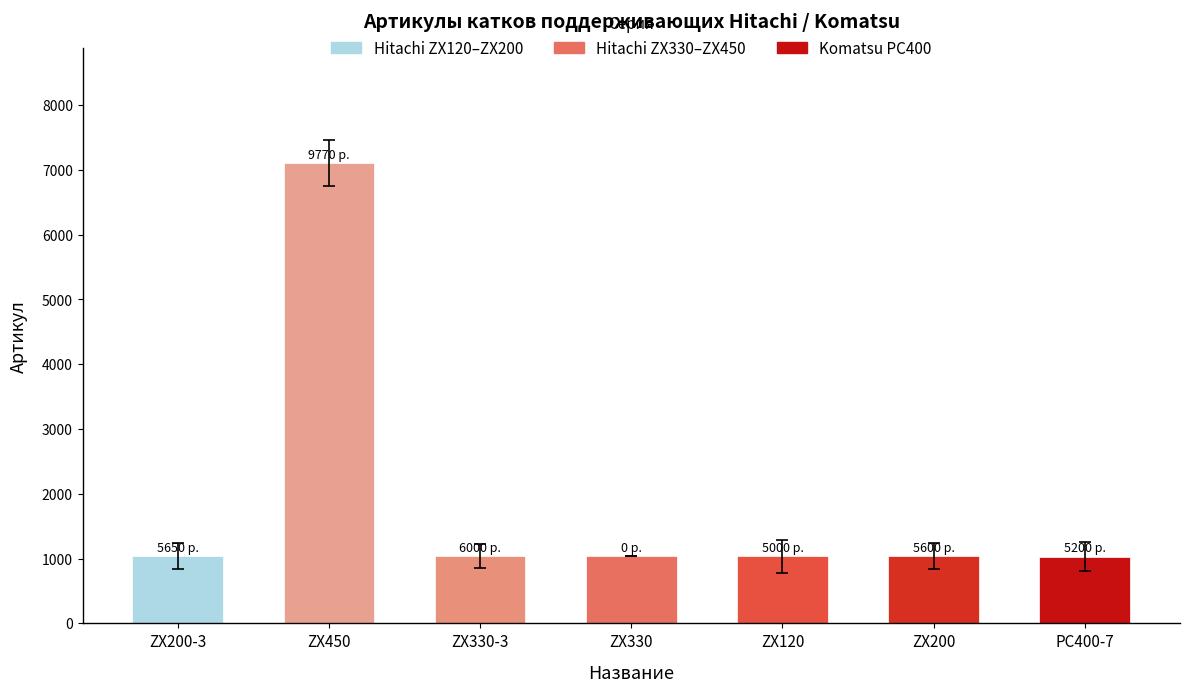

How many bars are there in total?

7